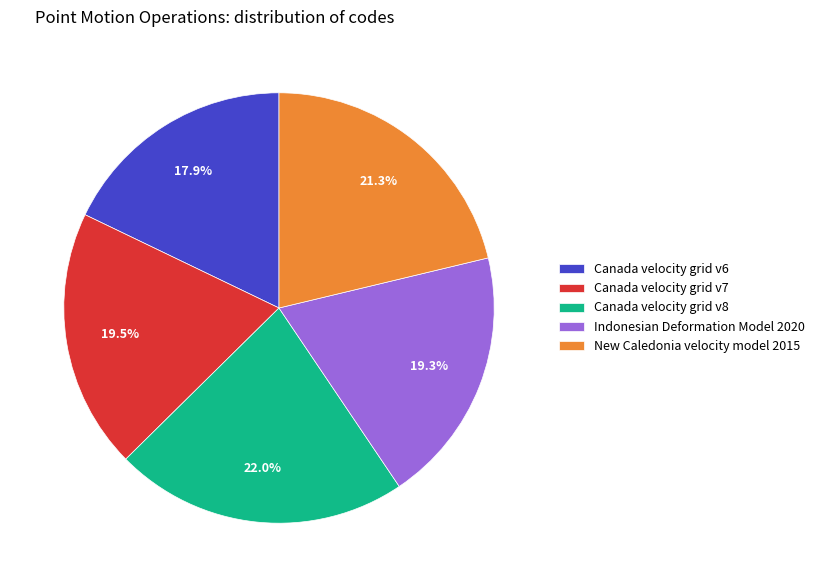

Which has a higher value, New Caledonia velocity model 2015 or Canada velocity grid v7?

New Caledonia velocity model 2015